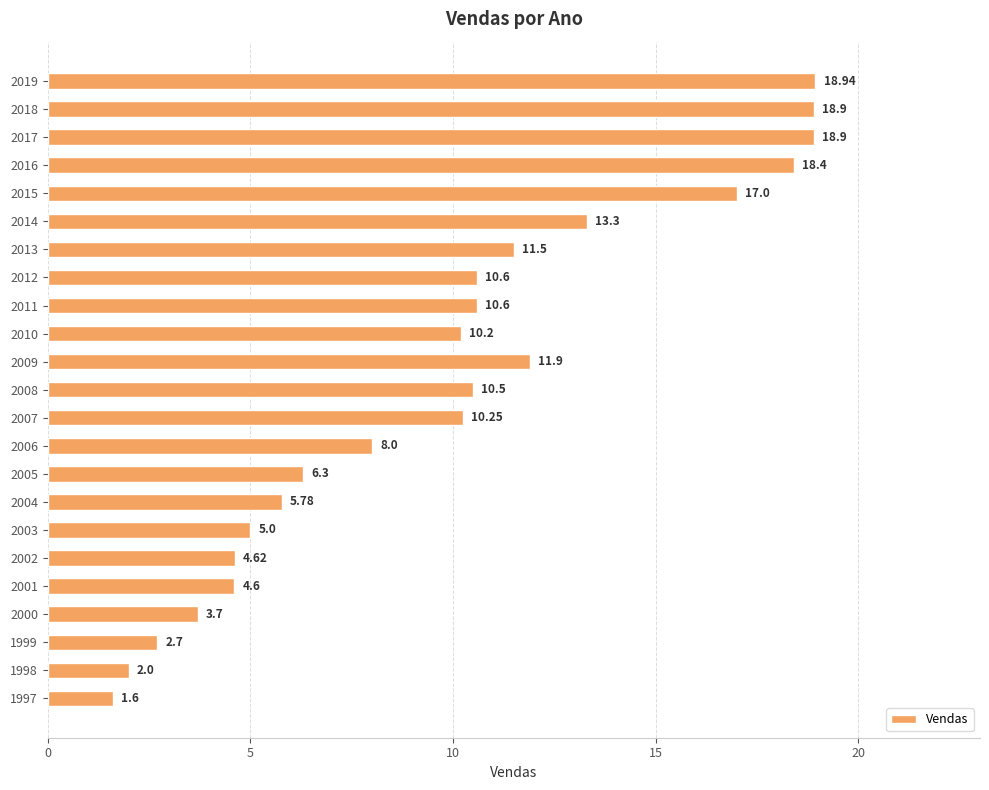

What is the average value?

9.8